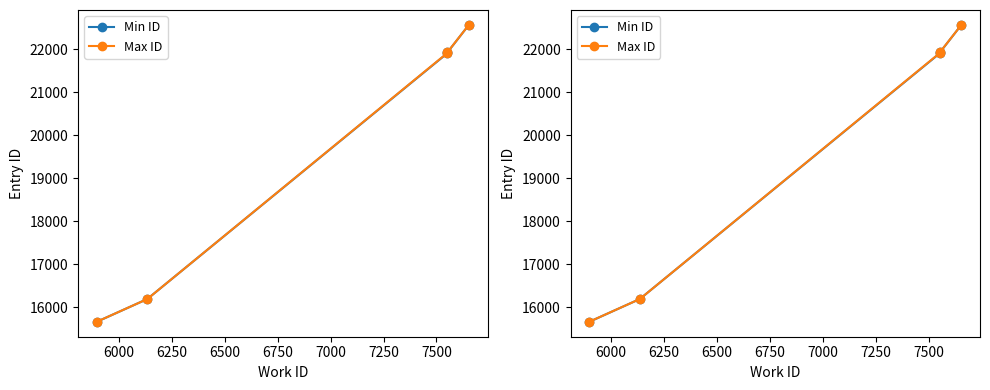

True or false: Max ID and Min ID cross at least once.

False